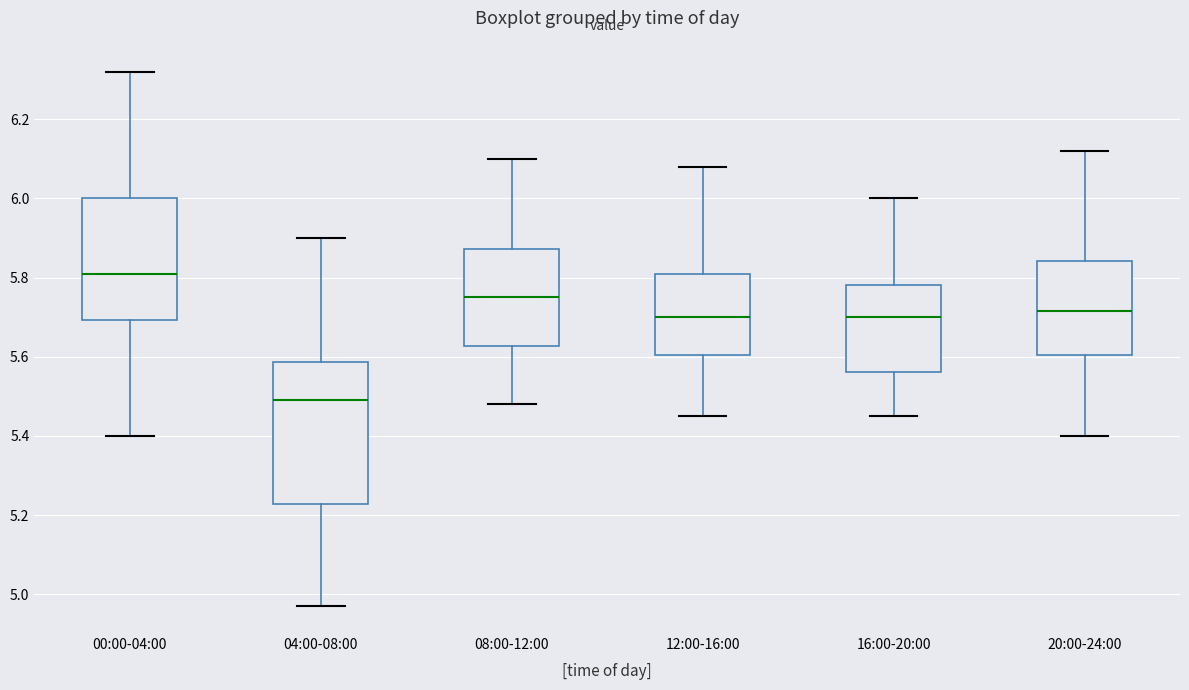

Reading left to right, read every box against the y-axis: the position of its median line, the range the box covers, and the ends of its whiskers. The values are not printed on the chart, so give them approximately, as read against the axis.

00:00-04:00: median 5.82, box 5.70 to 6.00, whiskers 5.40 to 6.32
04:00-08:00: median 5.50, box 5.22 to 5.58, whiskers 4.98 to 5.90
08:00-12:00: median 5.76, box 5.62 to 5.88, whiskers 5.48 to 6.10
12:00-16:00: median 5.70, box 5.60 to 5.82, whiskers 5.46 to 6.08
16:00-20:00: median 5.70, box 5.56 to 5.78, whiskers 5.46 to 6.00
20:00-24:00: median 5.72, box 5.60 to 5.84, whiskers 5.40 to 6.12